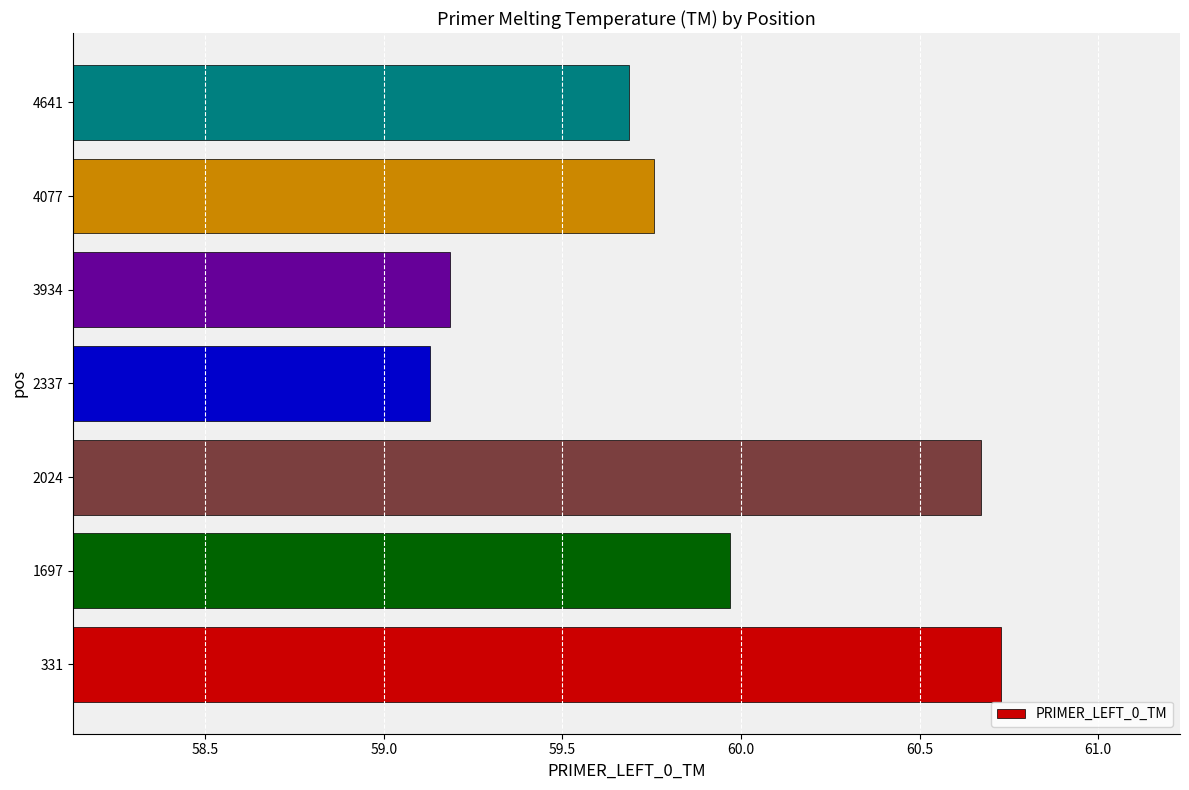

Rank the categories by value from highest to lowest.

331, 2024, 1697, 4077, 4641, 3934, 2337